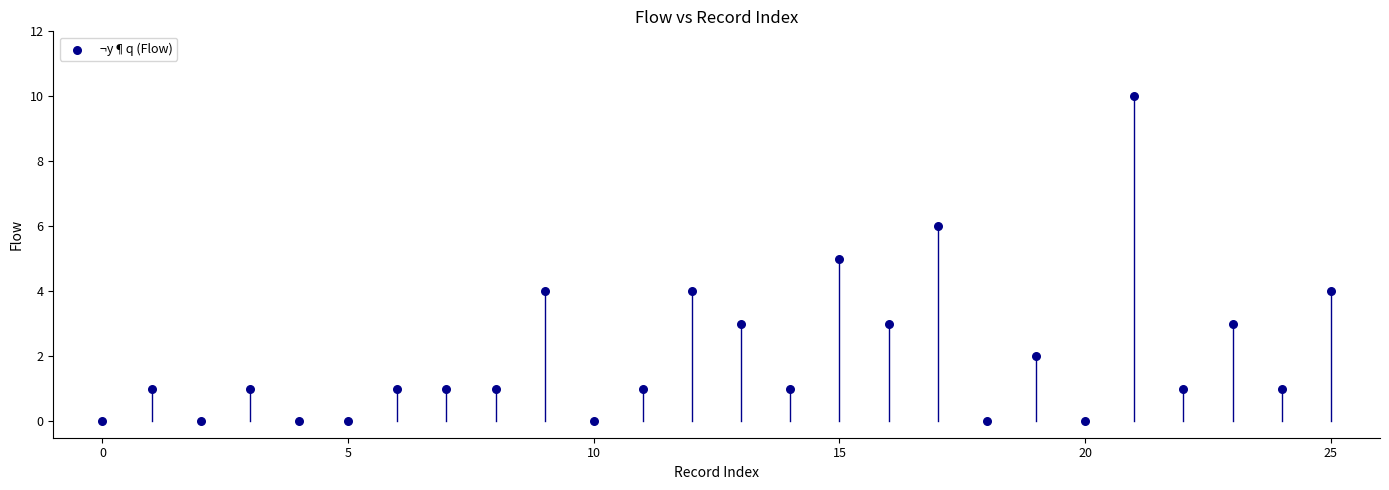

What is the range of Y values (max minus min)?

10